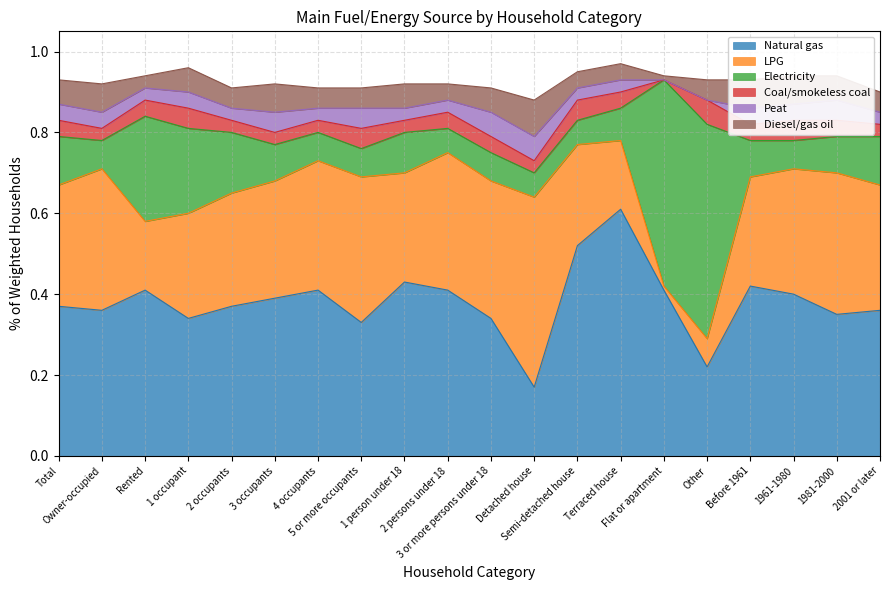

What is the sum of all Peat values?

0.7